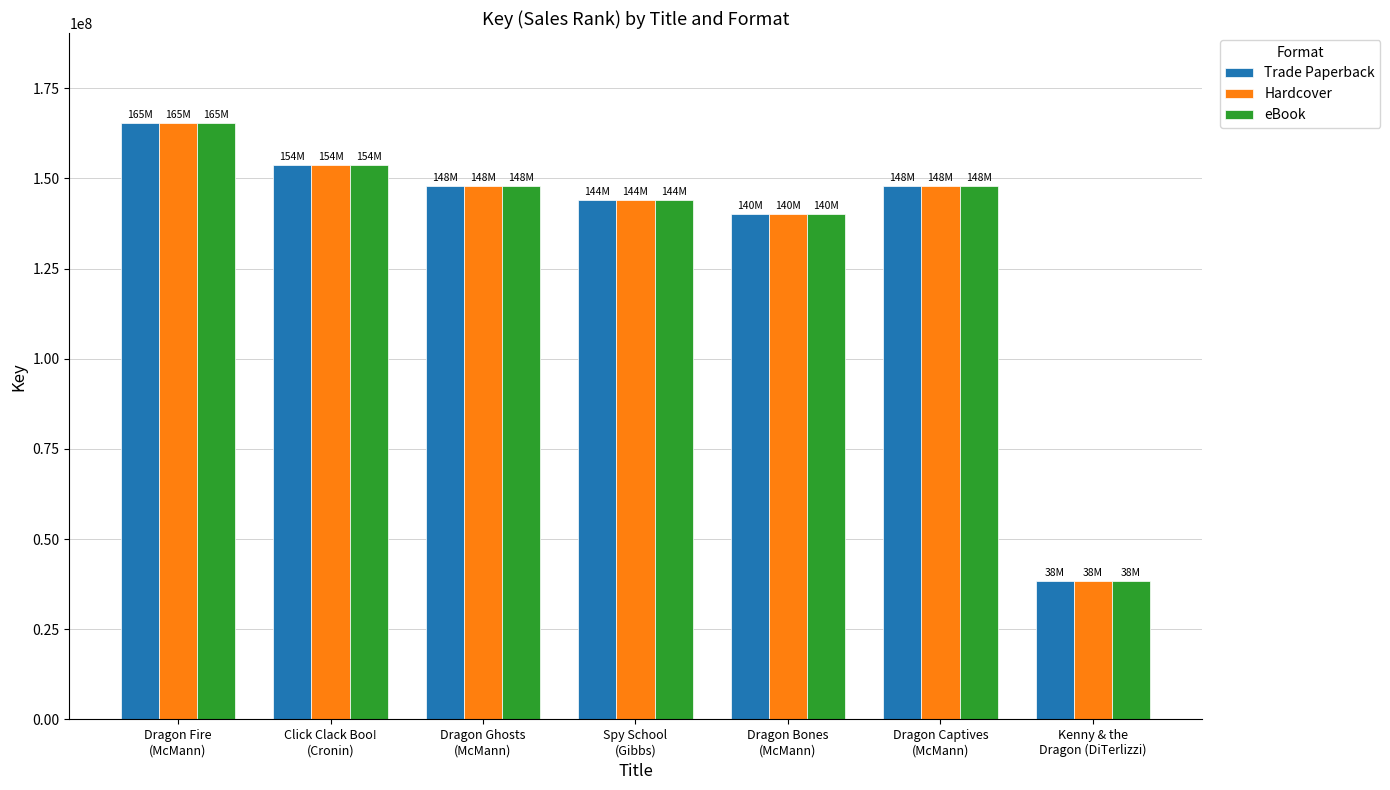

What position from the left is Spy School
(Gibbs)?

4